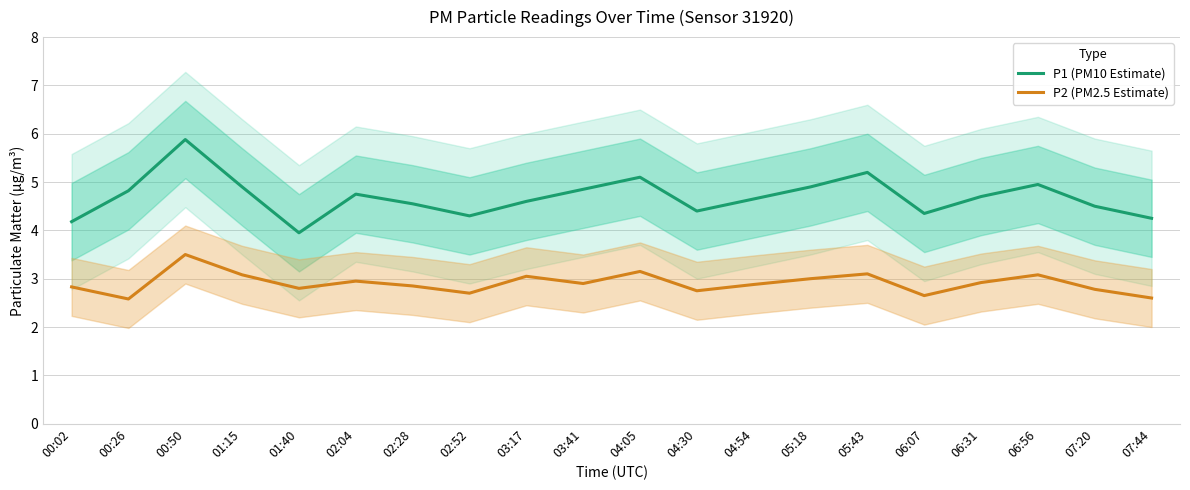

Between 03:17 and 07:20, which series saw the biggest shift?

P2 (PM2.5 Estimate)